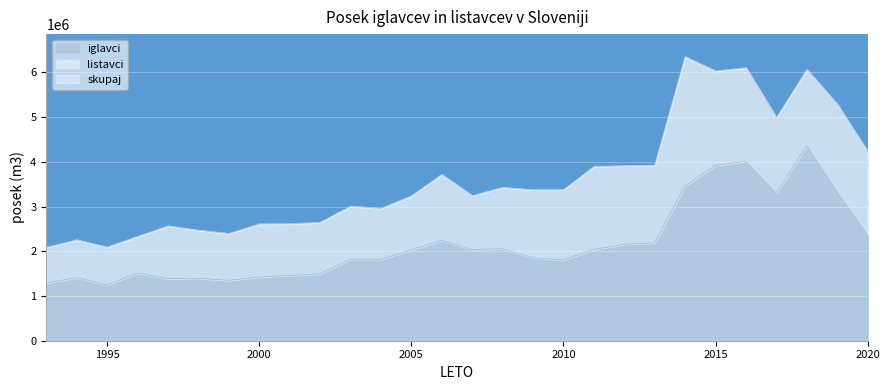

Reading left to right, extract all data points from this chart.

iglavci: 1993=1289585.0	1994=1411275.0	1995=1247957.0	1996=1512284.0	1997=1387932.0	1998=1396052.0	1999=1349117.0	2000=1422750.0	2001=1458837.0	2002=1496665.0	2003=1822887.0	2004=1820390.0	2005=2033390.0	2006=2242755.0	2007=2042735.0	2008=2055341.0	2009=1853772.0	2010=1808066.0	2011=2040015.0	2012=2152467.0	2013=2190572.0	2014=3463295.4	2015=3922547.0	2016=4013145.0	2017=3295974.0	2018=4367576.0	2019=3326578.0	2020=2375840.0
skupaj: 1993=2087666.0	1994=2254880.0	1995=2091910.0	1996=2330403.0	1997=2567060.0	1998=2470173.0	1999=2396315.0	2000=2609039.0	2001=2614301.0	2002=2645554.0	2003=3007098.0	2004=2957997.0	2005=3236100.0	2006=3718263.0	2007=3242070.0	2008=3427372.0	2009=3374191.0	2010=3374137.0	2011=3895637.0	2012=3910807.0	2013=3923995.0	2014=6349735.8	2015=6031042.0	2016=6102630.0	2017=4984635.0	2018=6060959.0	2019=5287863.0	2020=4227474.0